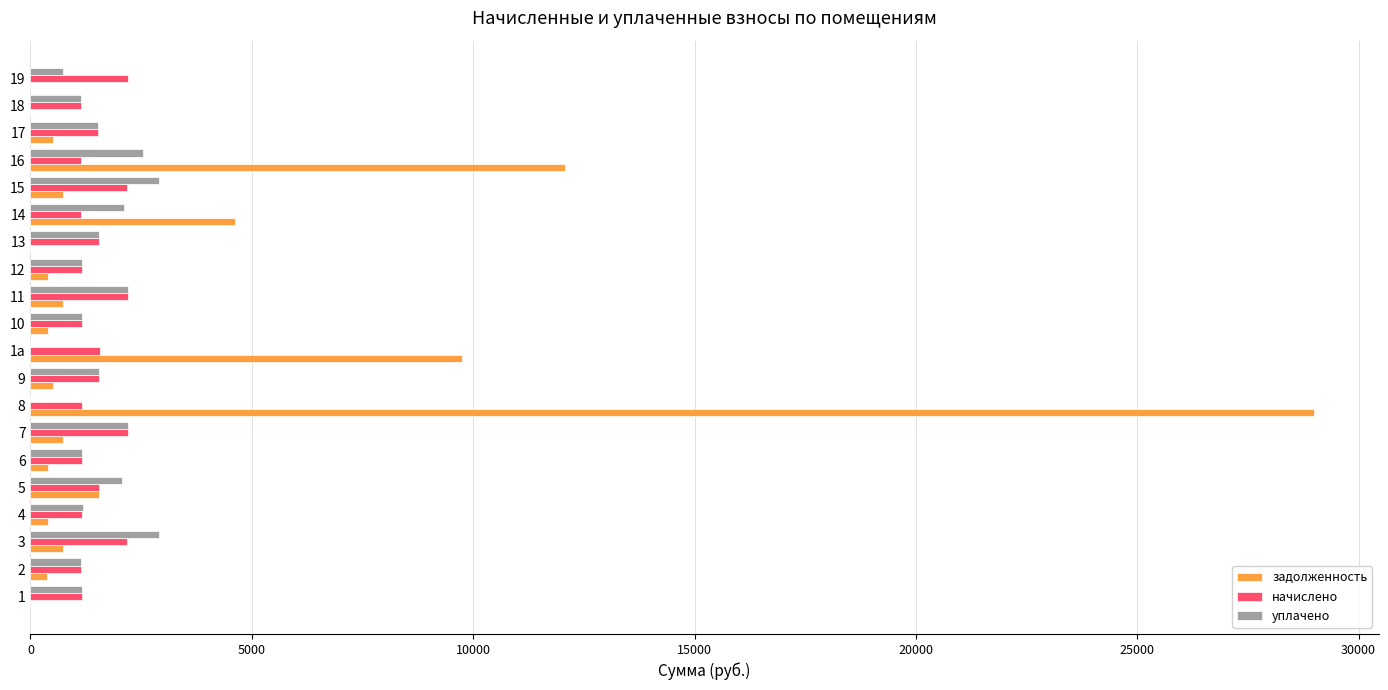

Is it true that уплачено equals 2490.2 at 17?

False